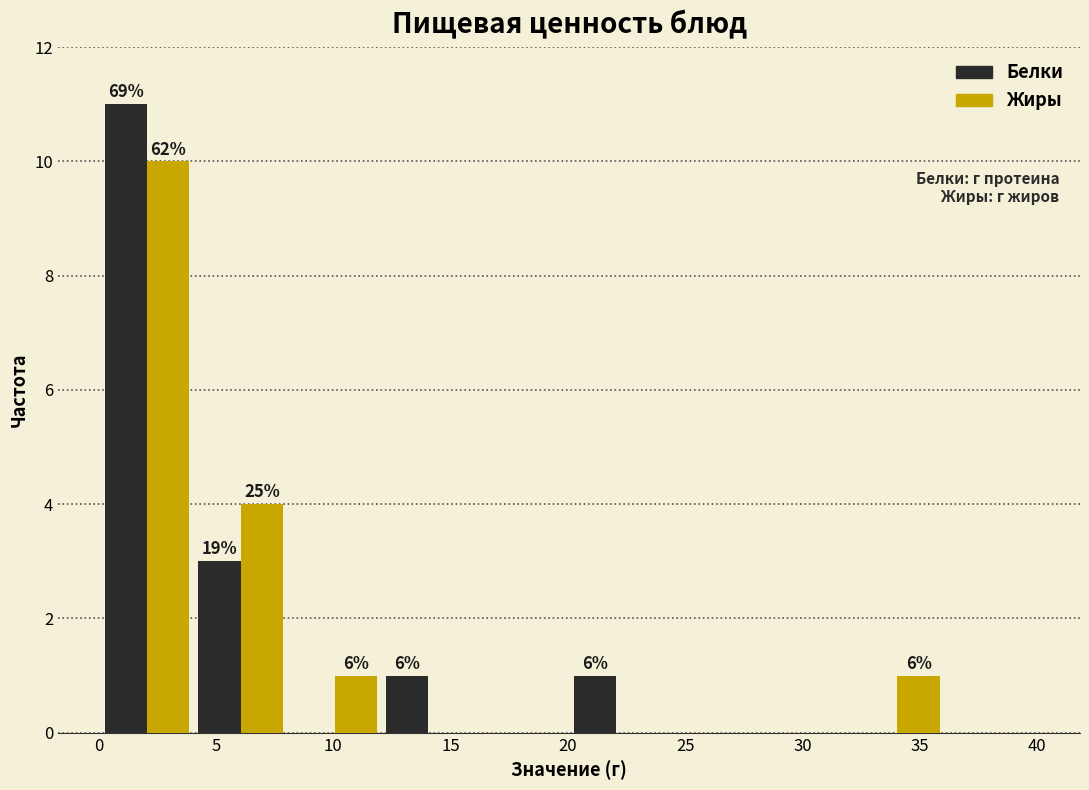

In the Белки series, which range on the x-axis has the tallest bar?

0 to 4